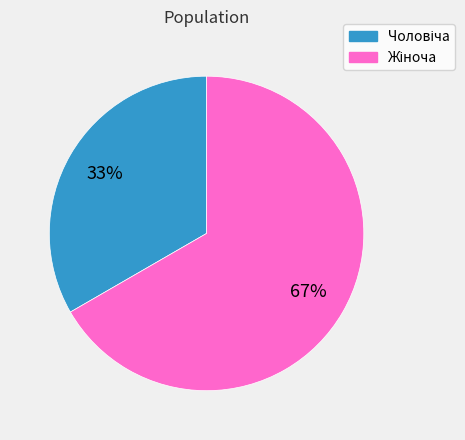

To the nearest percent, what is the average slice percentage?

50%